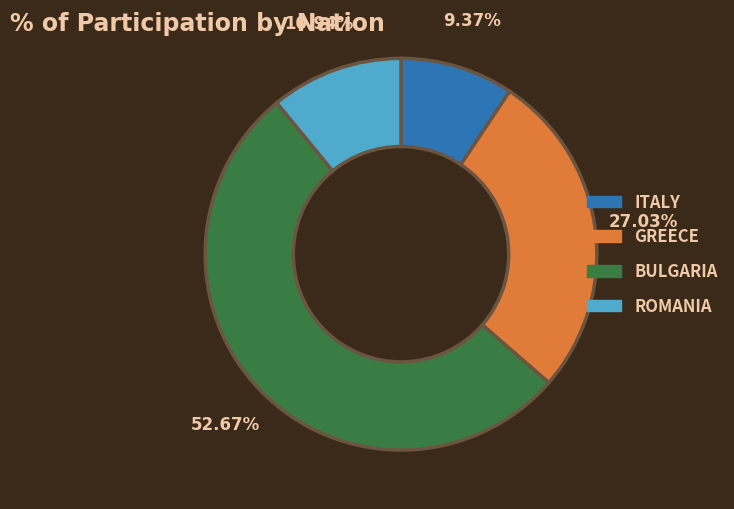

How many slices are in this pie chart?

4